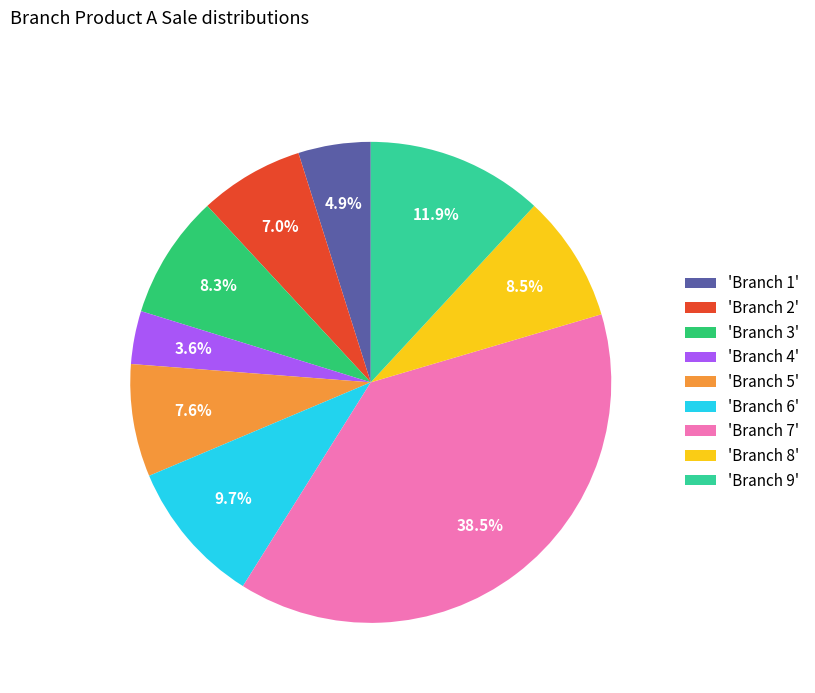

What is the smallest slice in the pie chart?

'Branch 4'